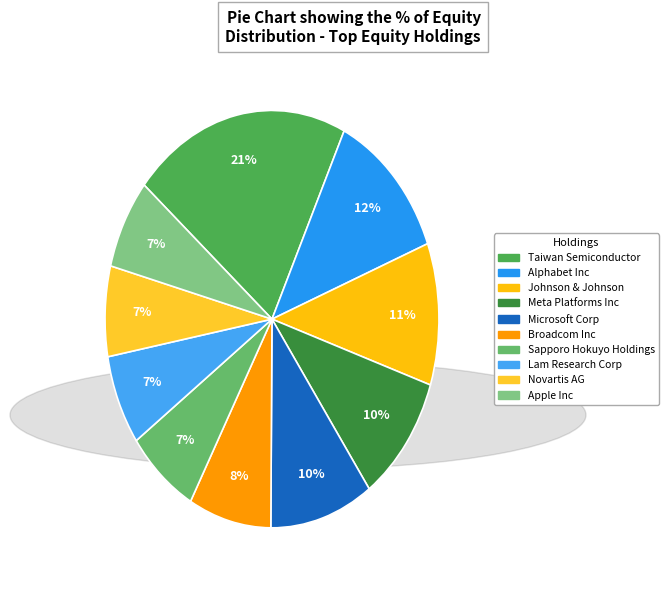

Is Microsoft Corp the majority of the pie?

No